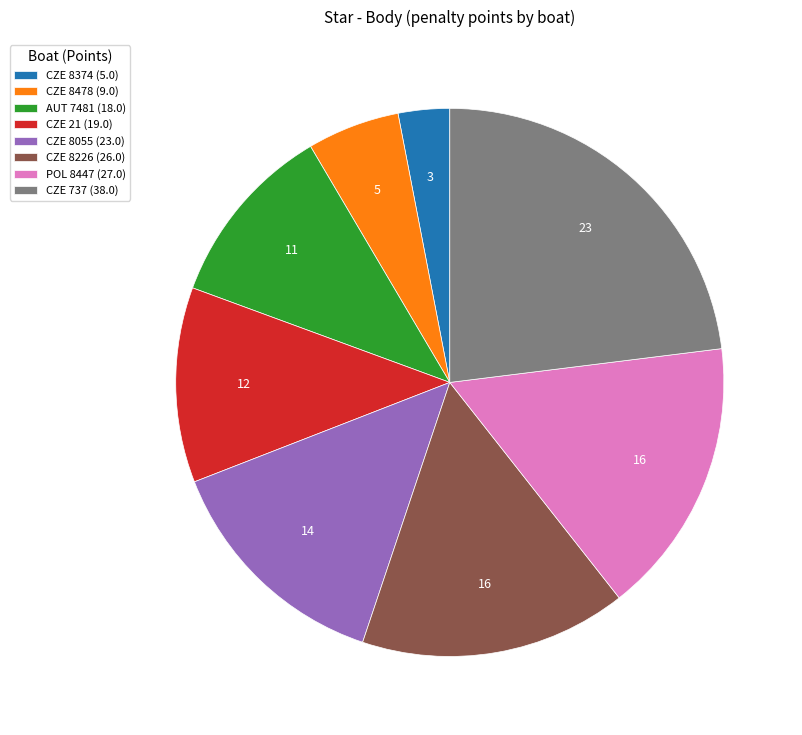

Rank the categories by value from highest to lowest.

CZE 737, POL 8447, CZE 8226, CZE 8055, CZE 21, AUT 7481, CZE 8478, CZE 8374